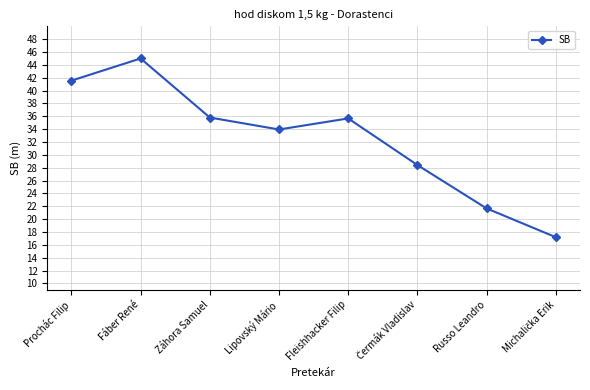

Read the value at Fleishhacker Filip.

35.7